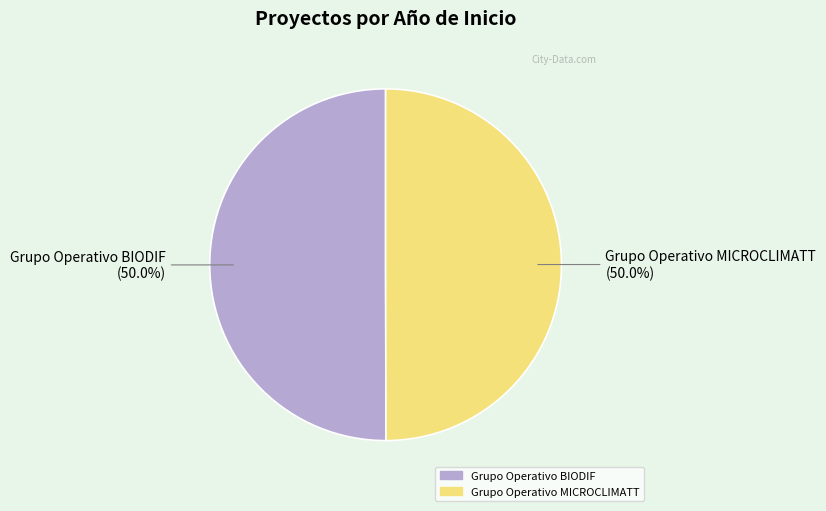

Approximately how many times larger is the value at Grupo Operativo MICROCLIMATT compared to Grupo Operativo BIODIF?

1.0